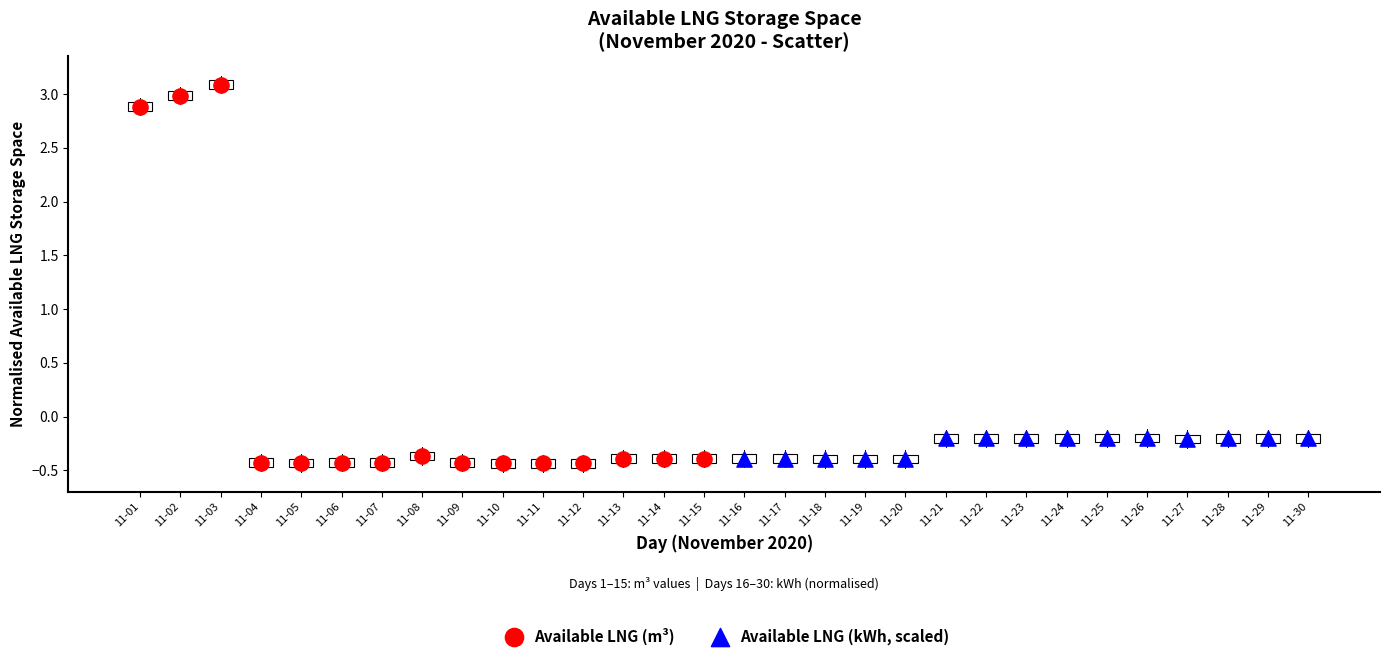

Which series contains the lowest Y value?

Available LNG (m³)